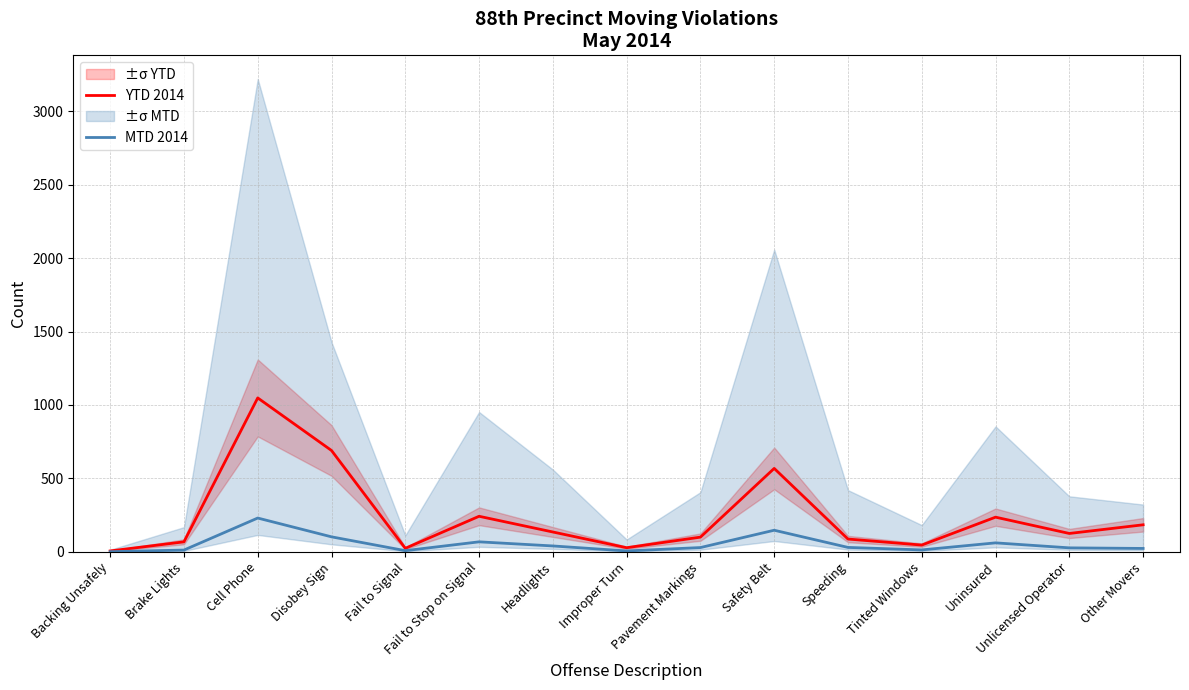

Where does the MTD 2014 series first go above 29?

Cell Phone